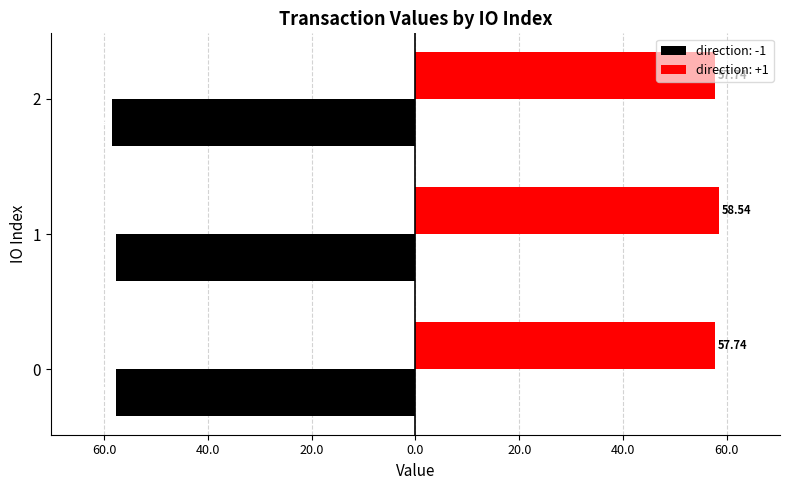

What are all the series names shown in the legend?

direction: -1, direction: +1